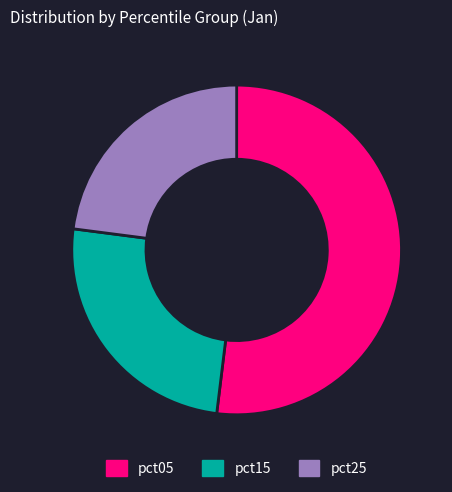

What is the smallest slice in the pie chart?

pct25